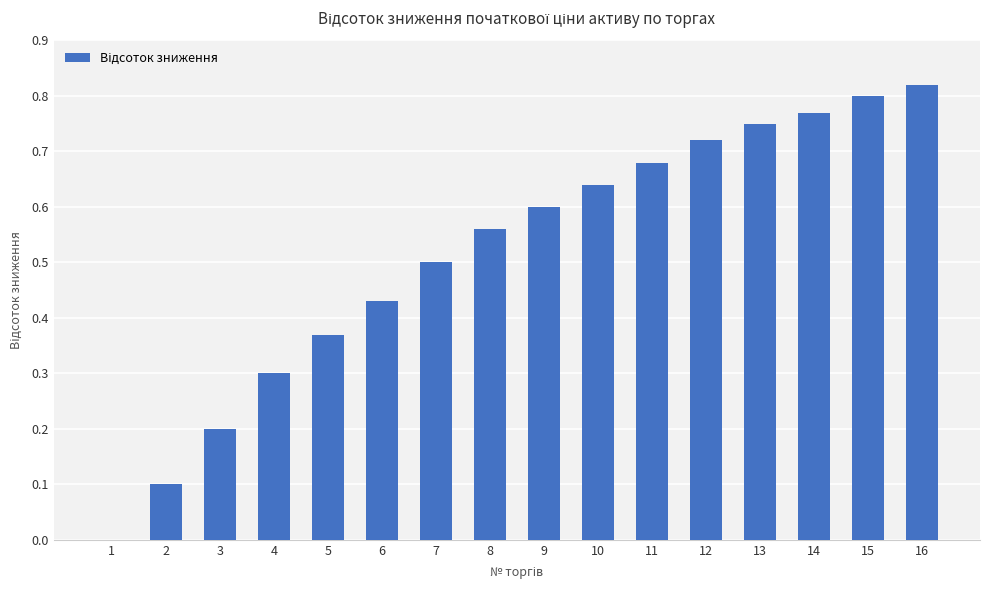

True or false: the data shows 0.1 at 7.

False